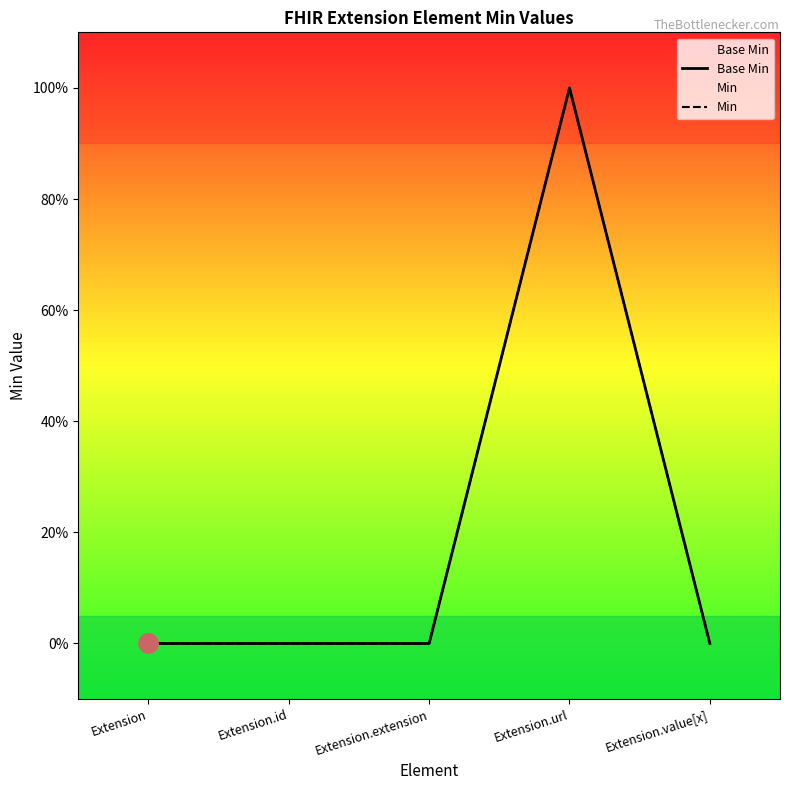

At Extension.url, list the series in order from smallest to largest.

Base Min, Min